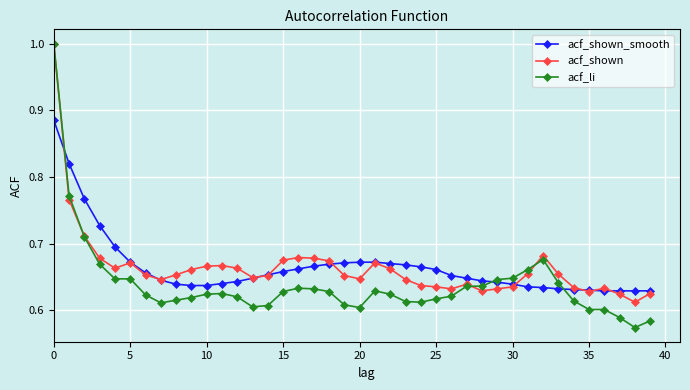

What is the difference between the maximum and minimum values in the acf_li series?

0.4